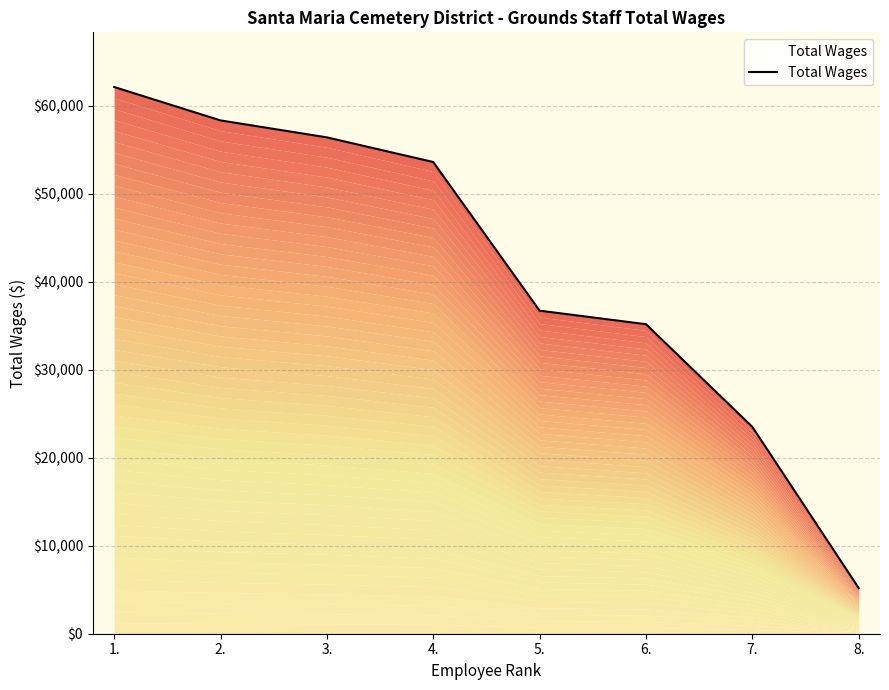

List the labels in order of value, largest first.

1., 2., 3., 4., 5., 6., 7., 8.